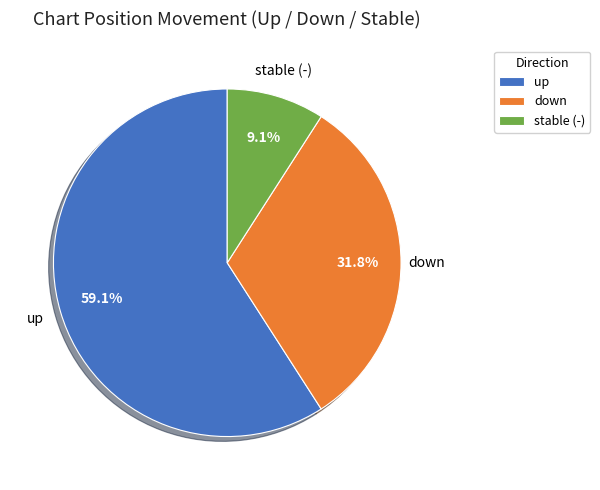

Does up account for over 50% of the chart?

Yes